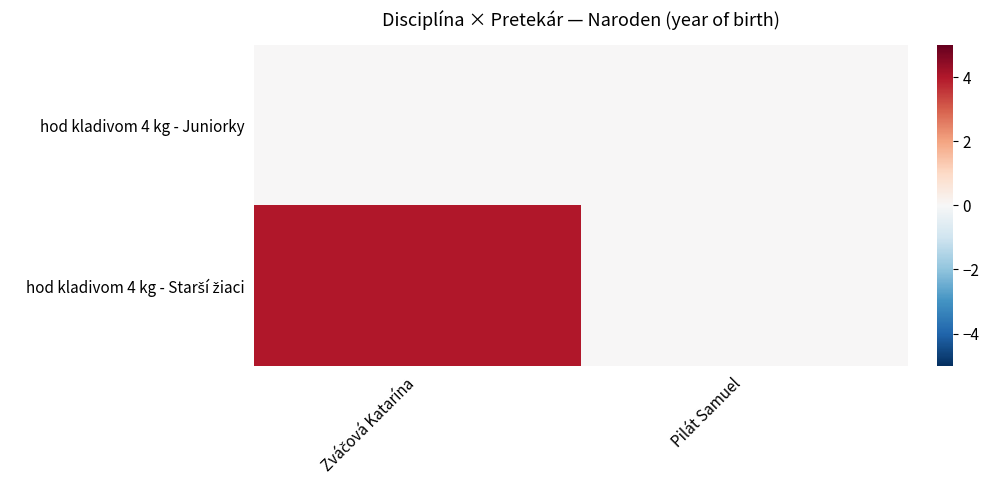

Which series has the largest range (max minus min)?

hod kladivom 4 kg - Starší žiaci